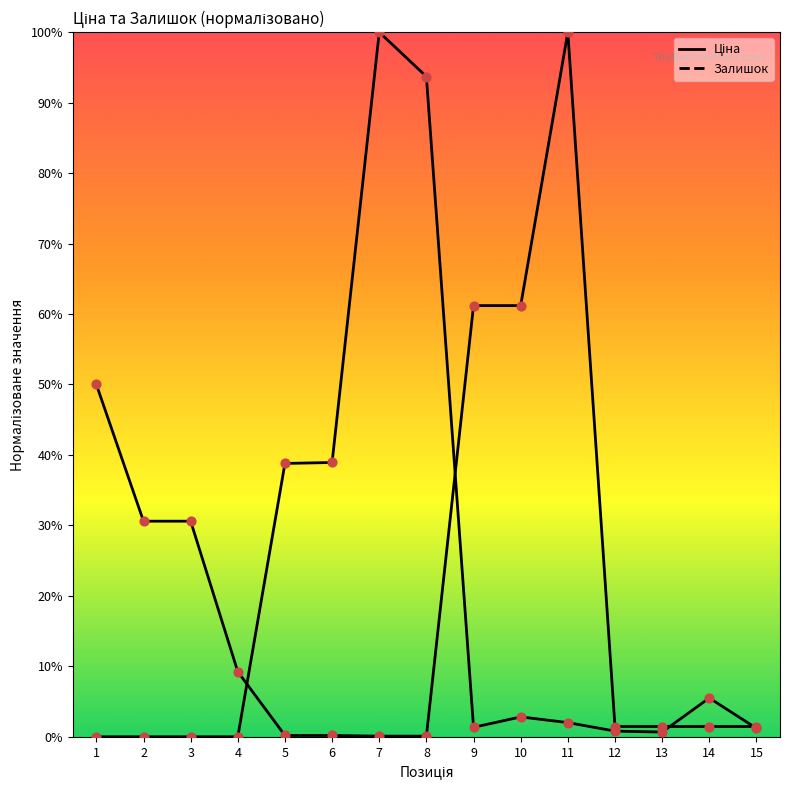

Which series reaches the maximum Y coordinate?

Ціна